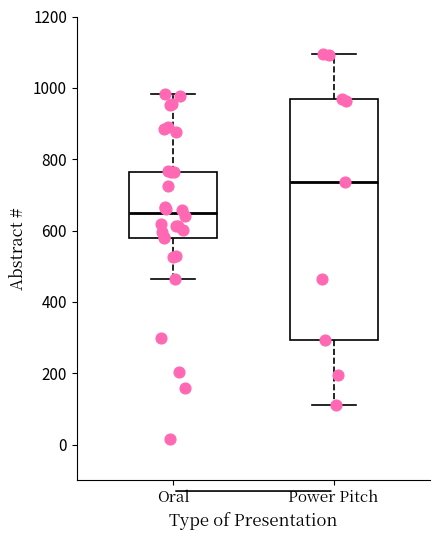

Comparing the boxes themselves (not the whiskers), which one is the tallest?

Power Pitch